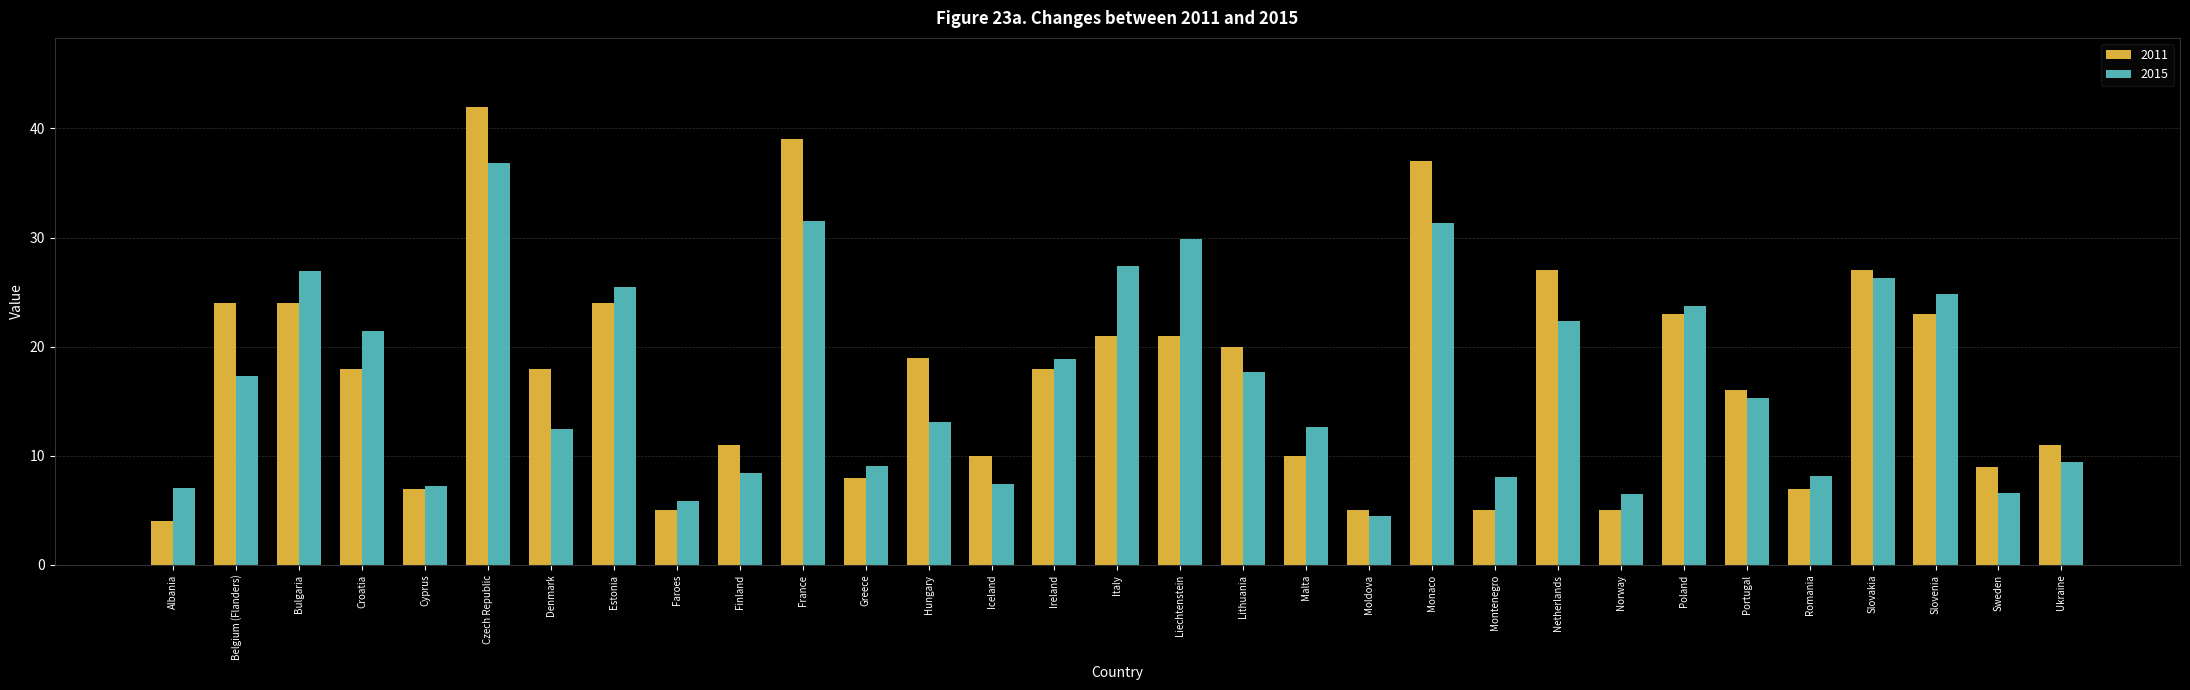

What is the minimum value shown in the chart?

4.0